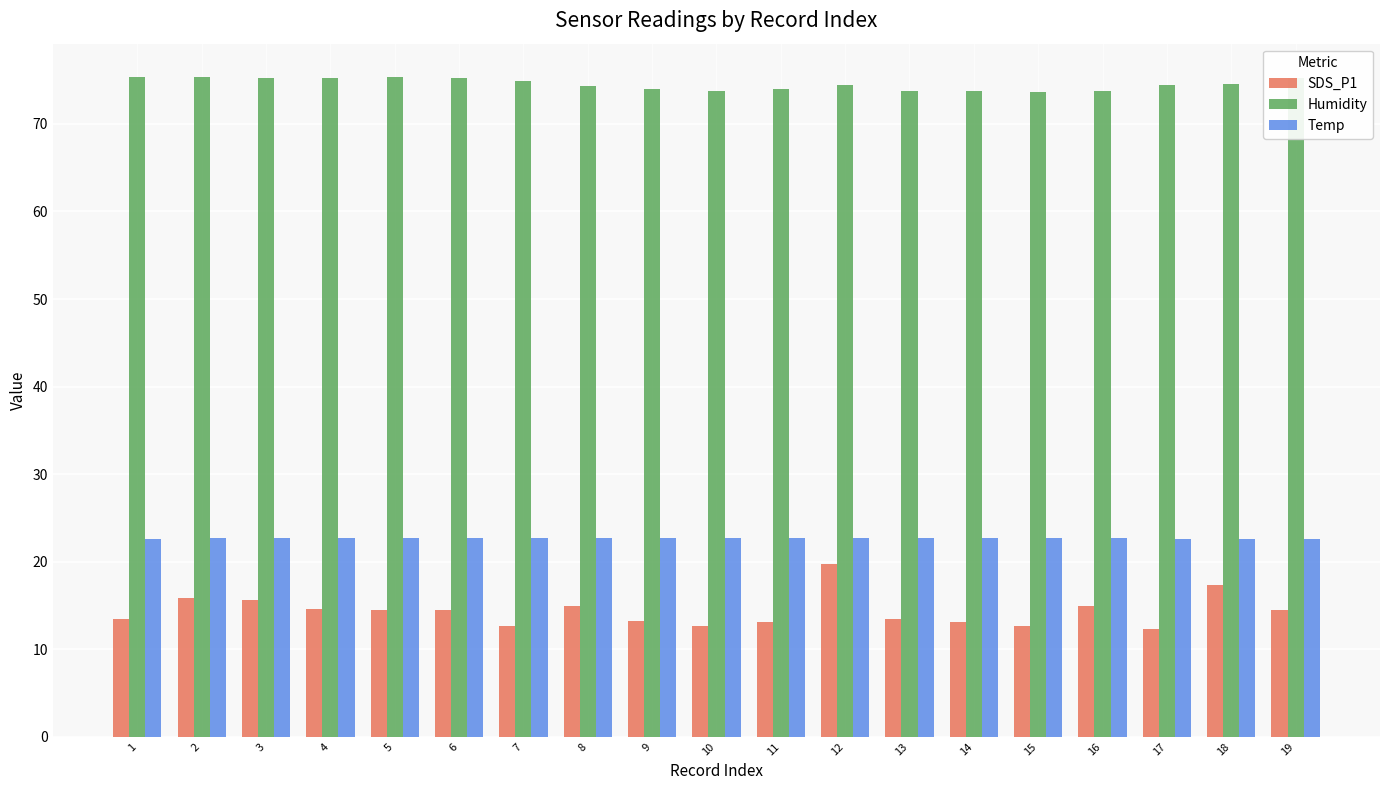

What is the minimum value for Humidity?

73.6